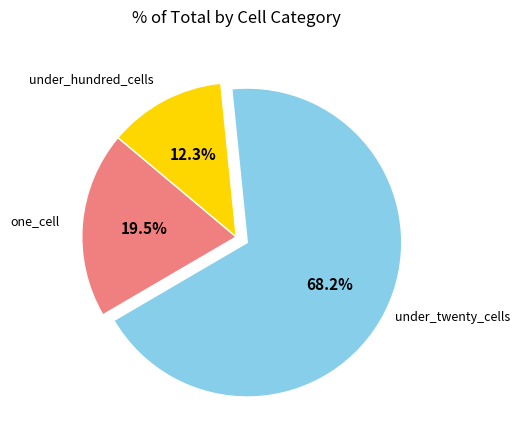

Does any single category account for the majority?

Yes